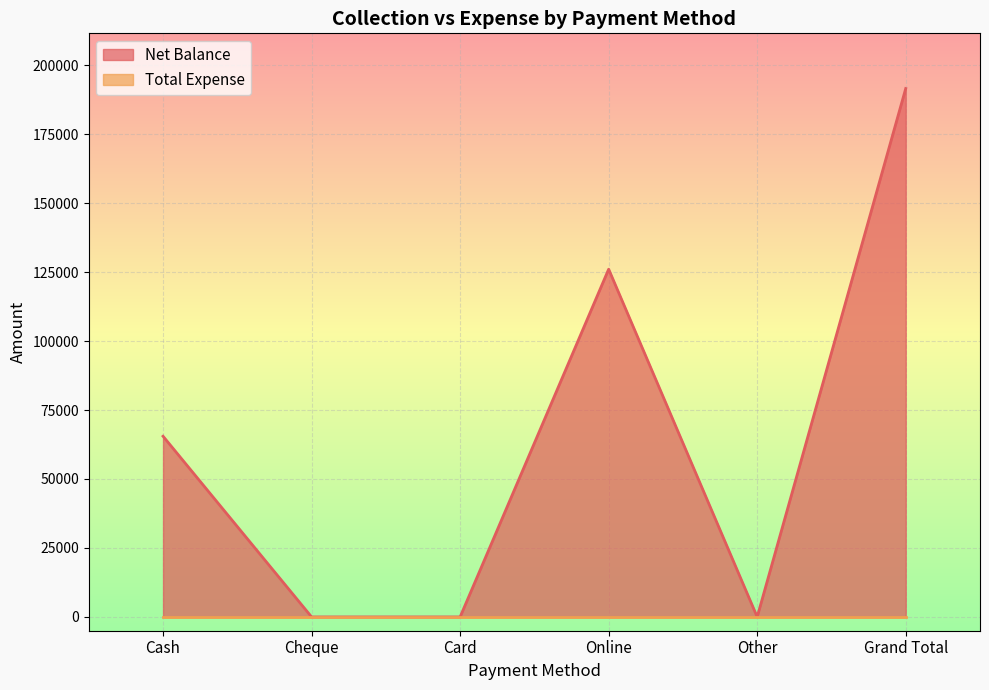

Which label corresponds to the largest value in the chart?

Grand Total